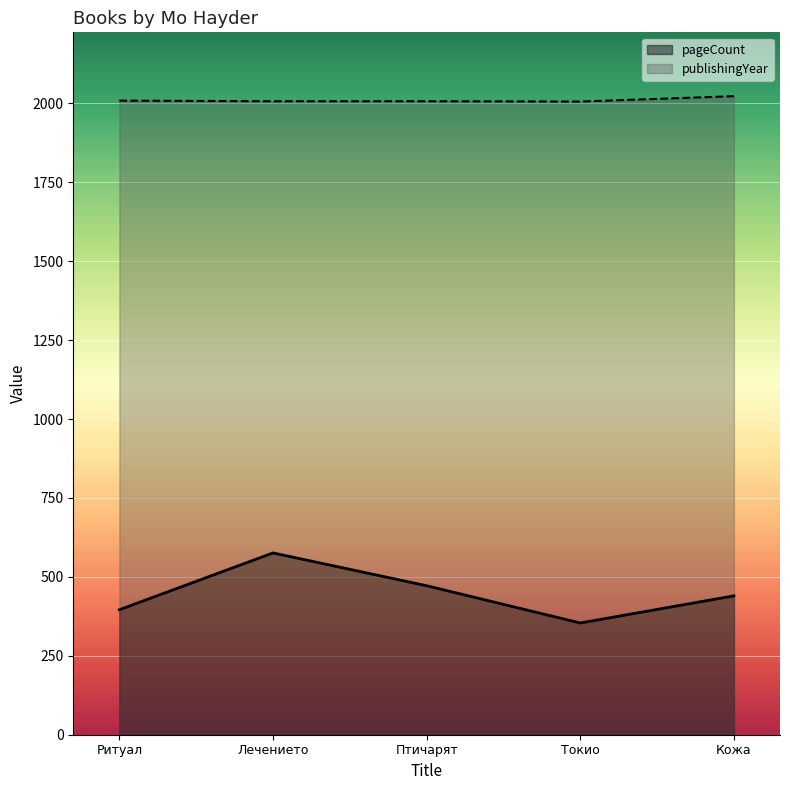

Reading left to right, extract all data points from this chart.

pageCount: 396	576	472	354	440
publishingYear: 2009	2007	2007	2006	2023